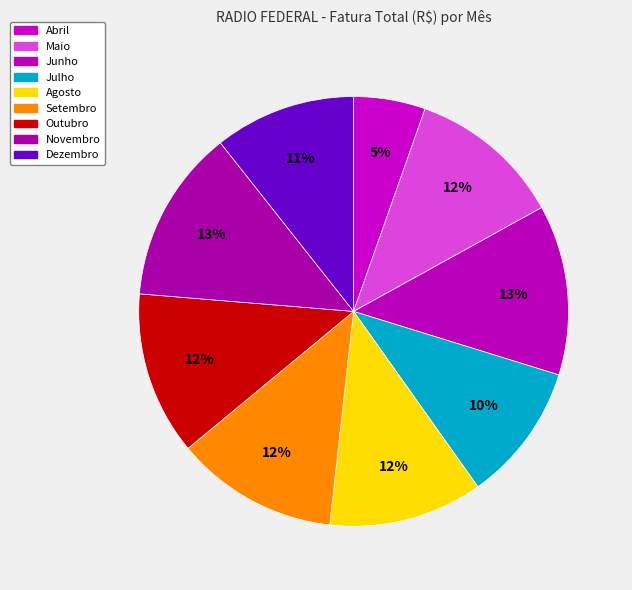

What is the largest slice in the pie chart?

Novembro